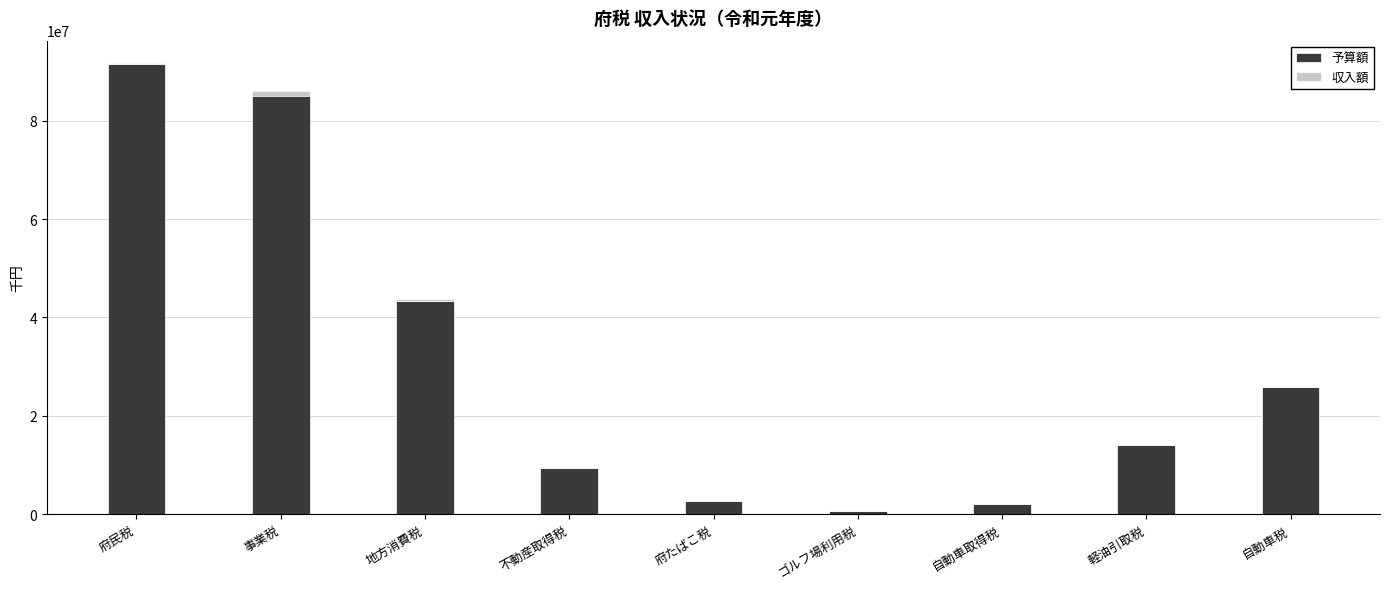

What are all the series names shown in the legend?

予算額, 収入額